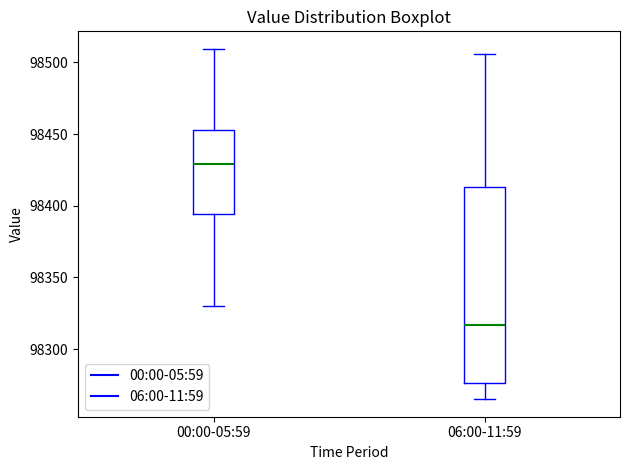

Reading left to right, read every box against the y-axis: the position of its median line, the range the box covers, and the ends of its whiskers. The values are not printed on the chart, so give them approximately, as read against the axis.

00:00-05:59: median 98430, box 98395 to 98455, whiskers 98330 to 98510
06:00-11:59: median 98315, box 98275 to 98415, whiskers 98265 to 98505